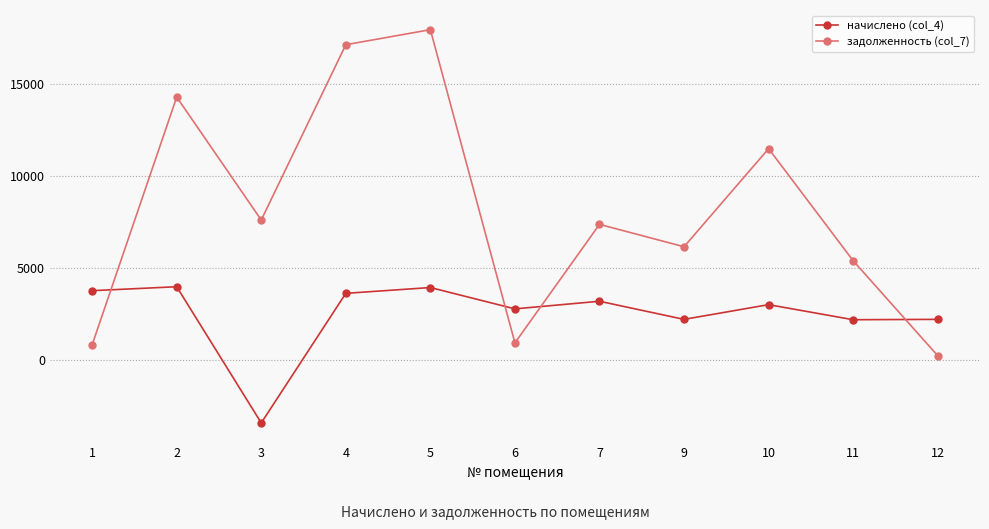

Where is задолженность (col_7) nearest to the value 9084?

3